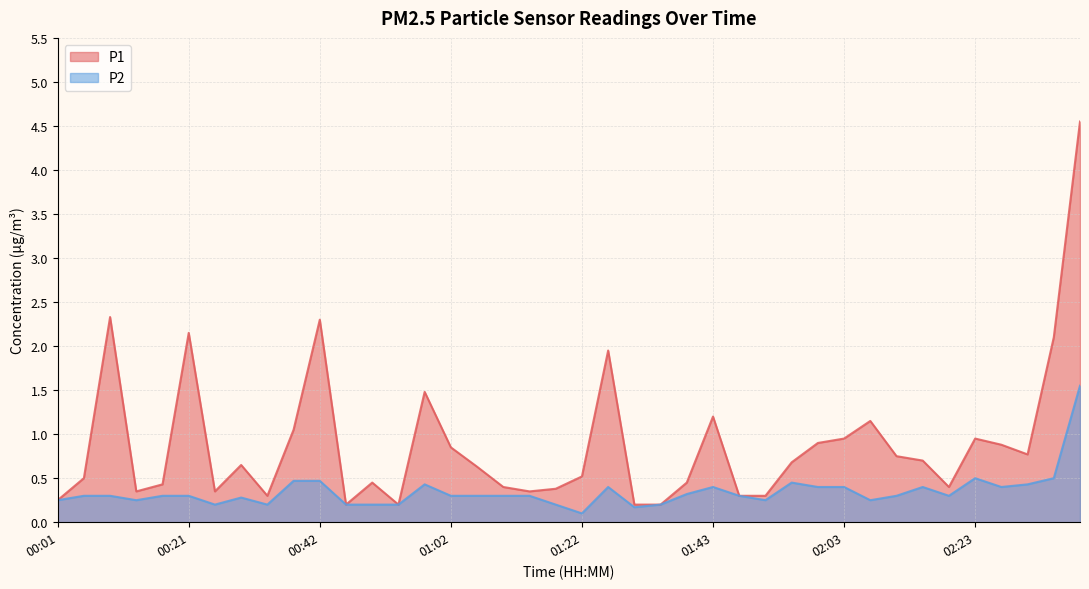

What are all the series names shown in the legend?

P1, P2